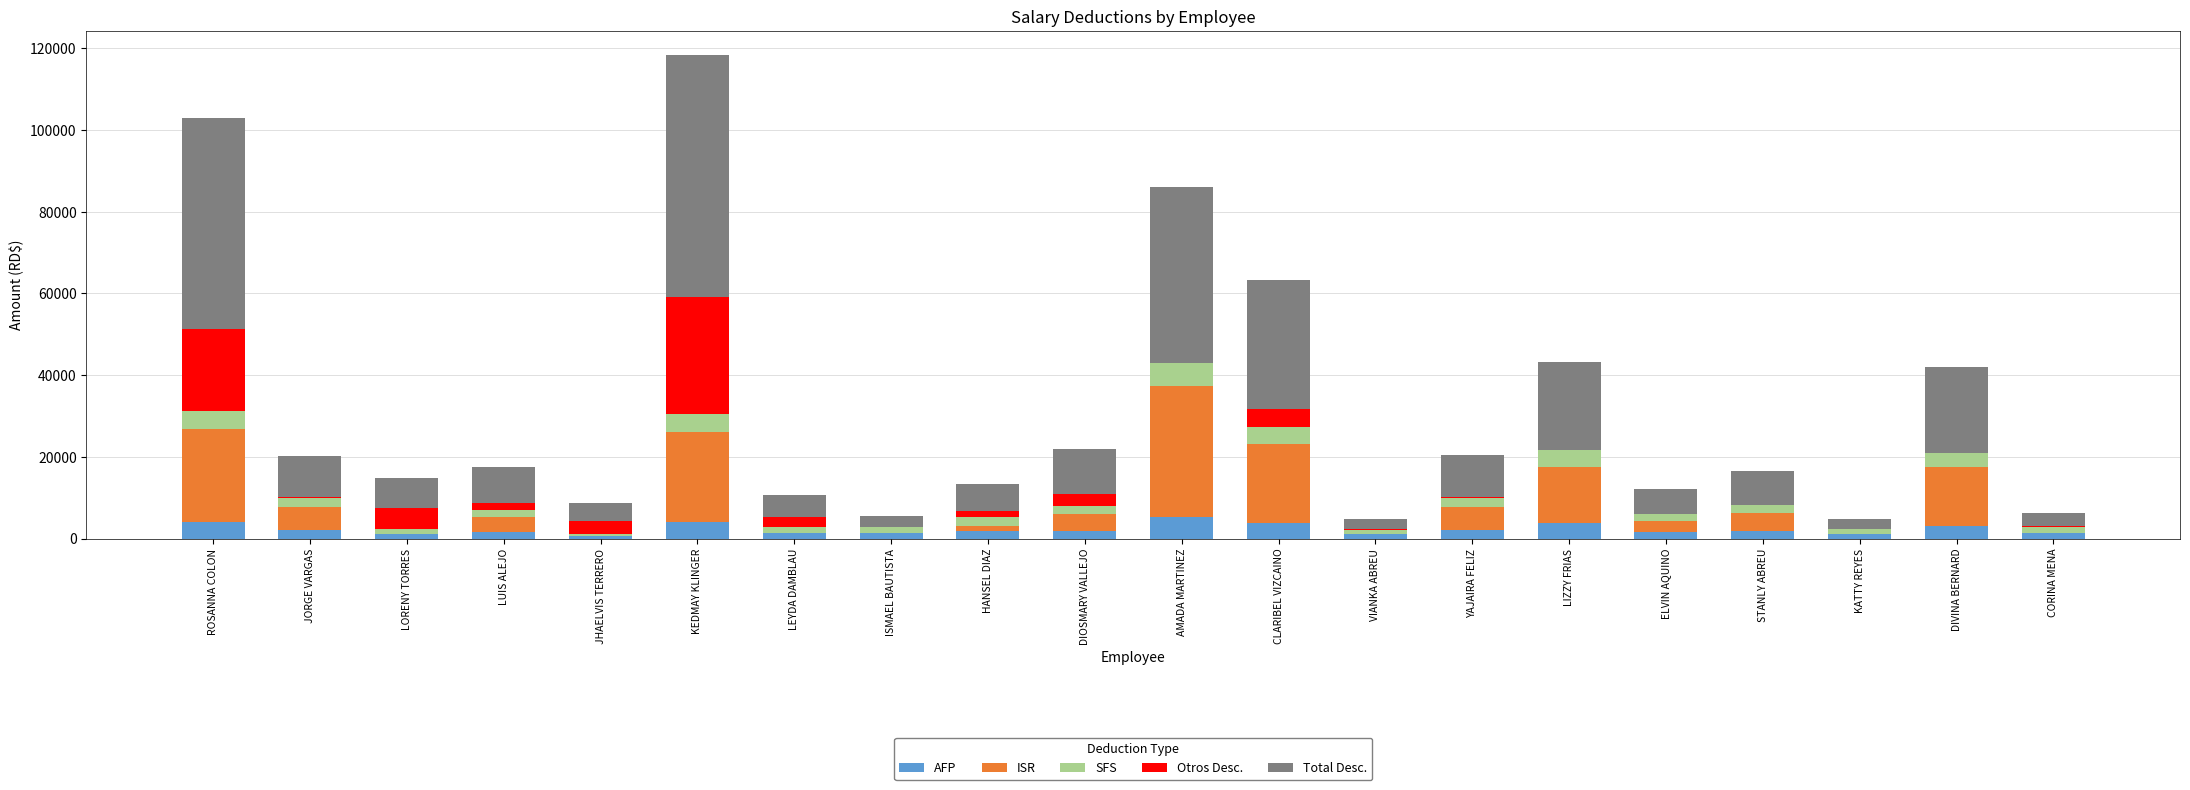

At which category is the sum across all series the highest?

KEDMAY KLINGER